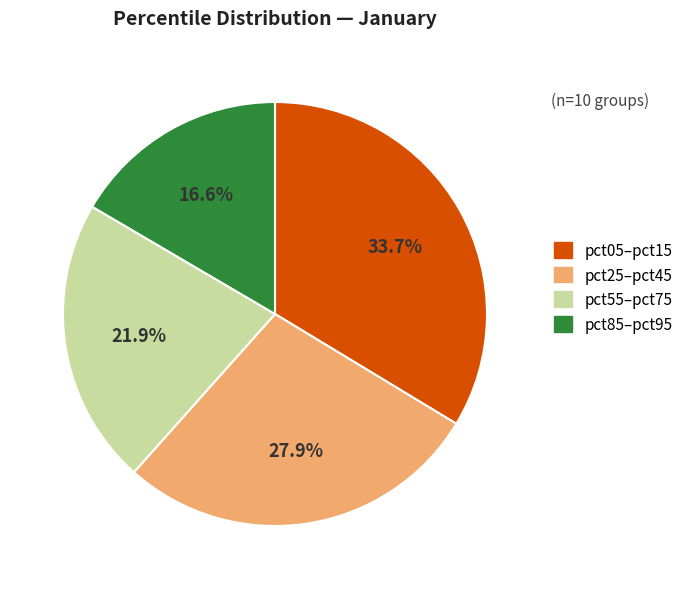

How many segments does this pie chart have?

4